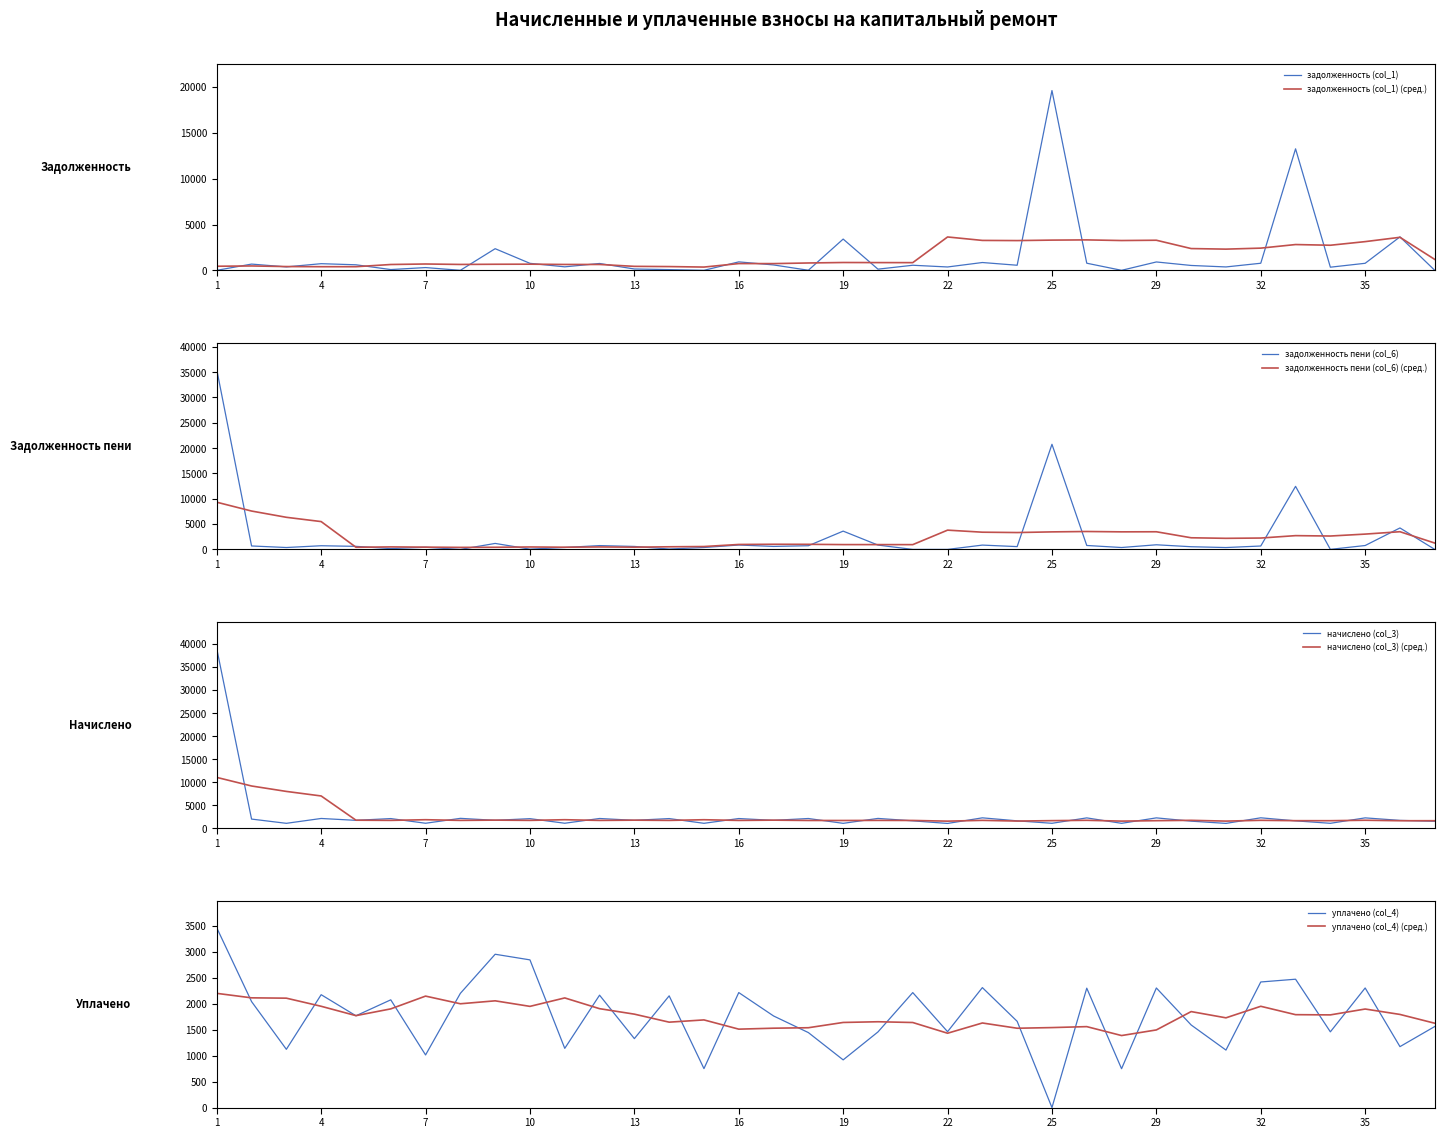

What is the sum of the уплачено (col_4) values at 25 and 34?

1457.3